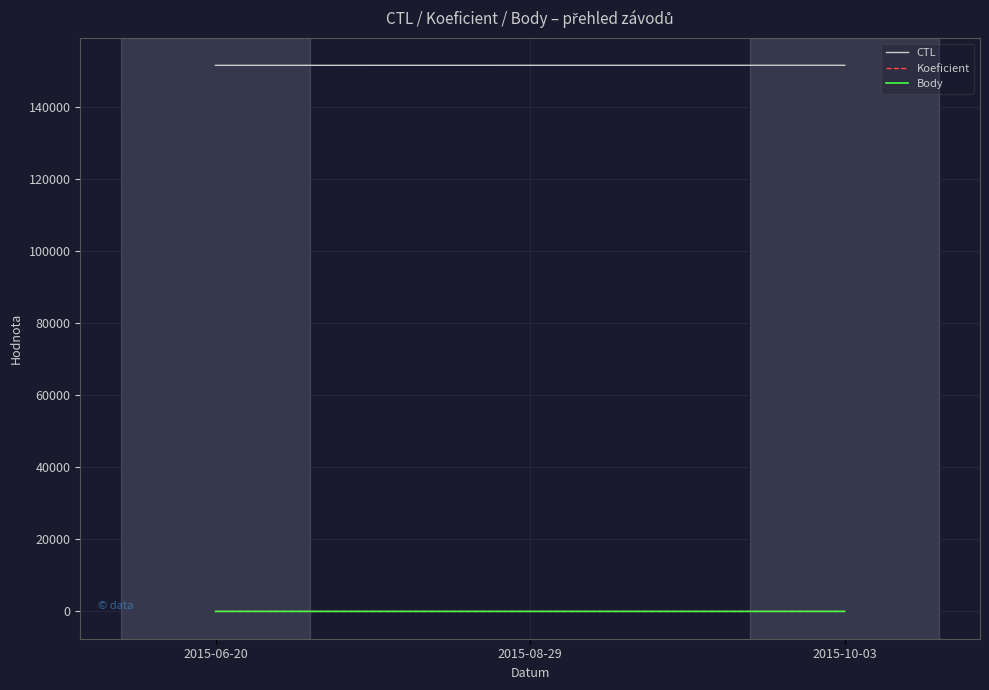

What is the lowest value of the CTL series?

151611.0